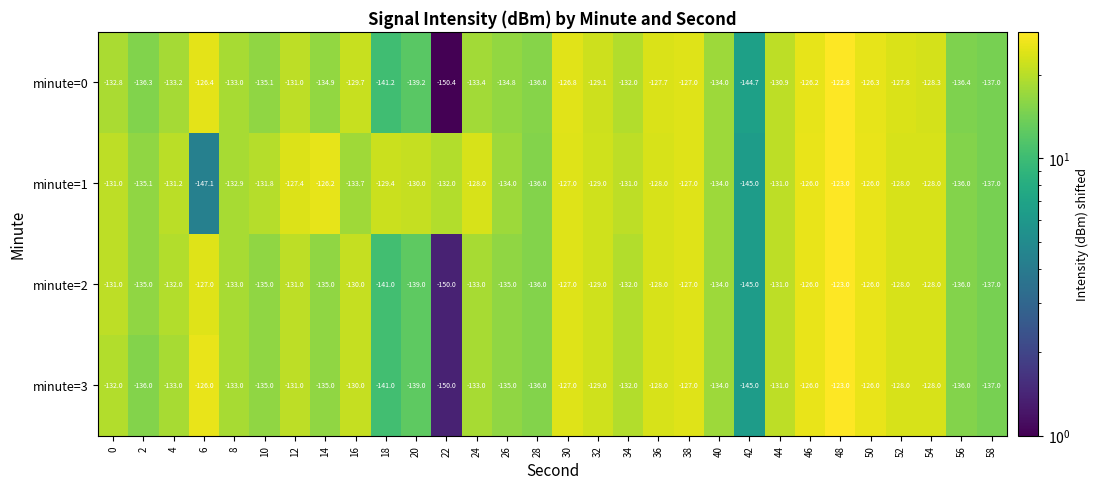

Which category has the highest value in the minute=3 series?

48